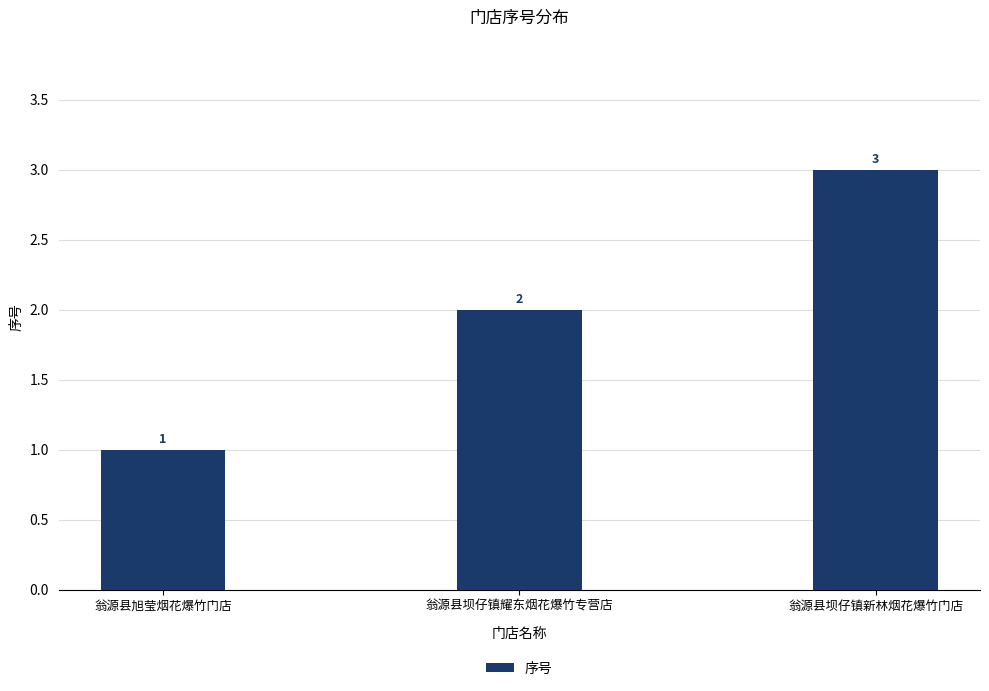

What is the difference between the maximum and minimum values?

2